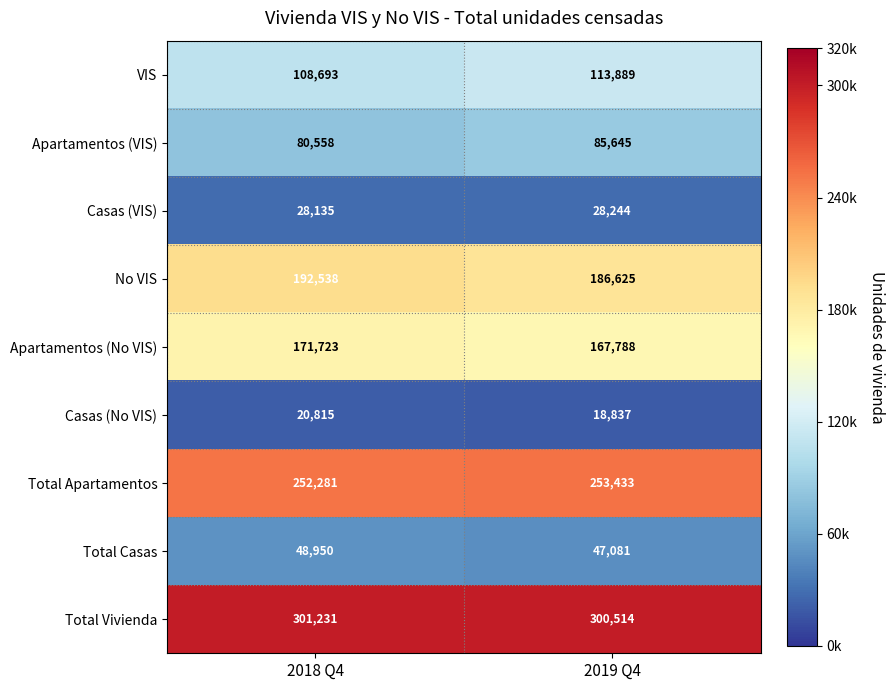

List the series in order of their peak value, highest first.

Total Vivienda, Total Apartamentos, No VIS, Apartamentos (No VIS), VIS, Apartamentos (VIS), Total Casas, Casas (VIS), Casas (No VIS)